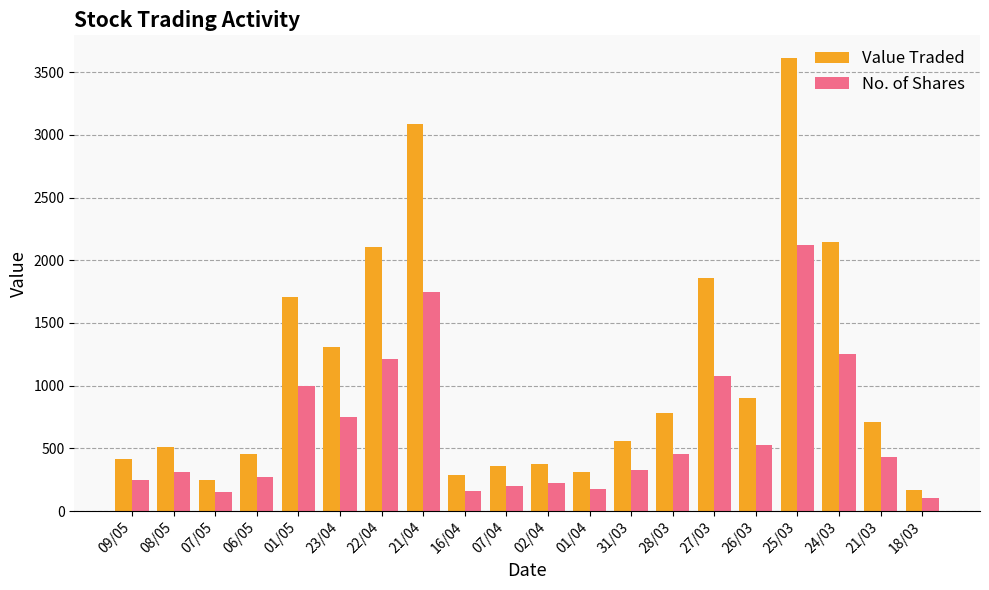

What is the minimum value shown in the chart?

100